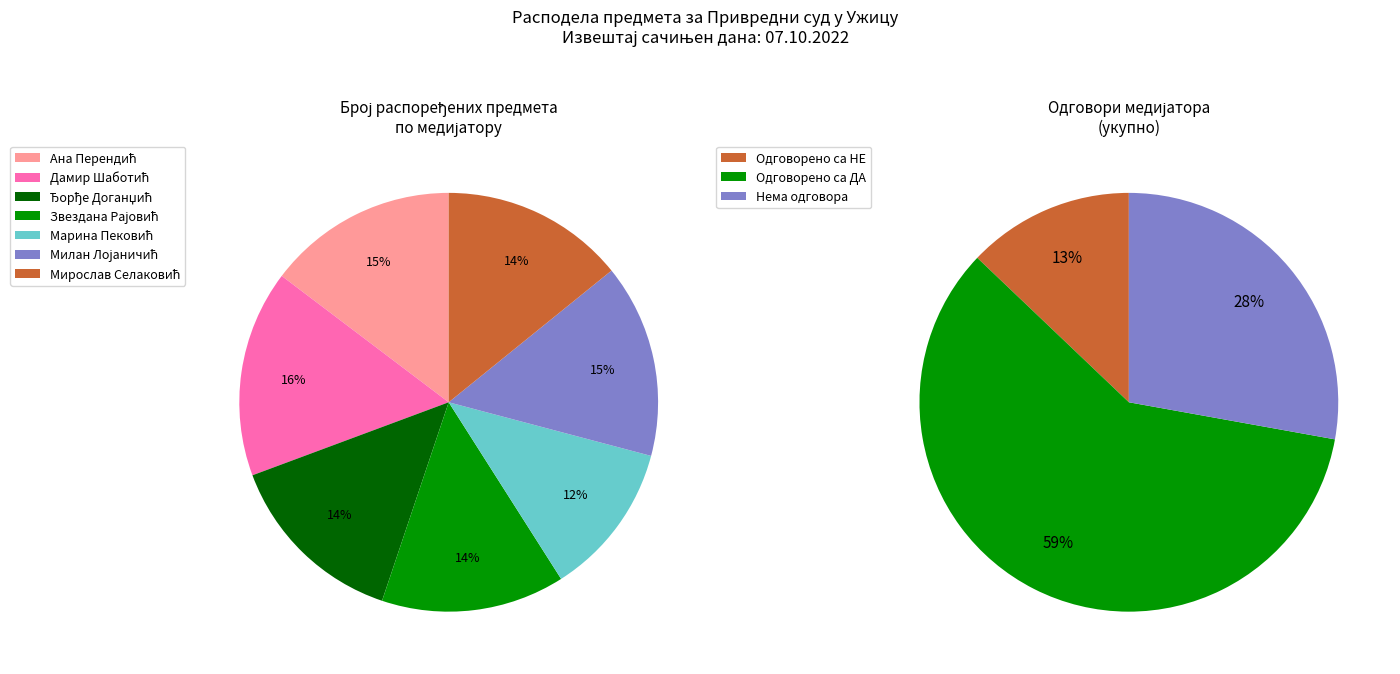

Which has a higher value, Марина Пековић or Звездана Рајовић?

Звездана Рајовић